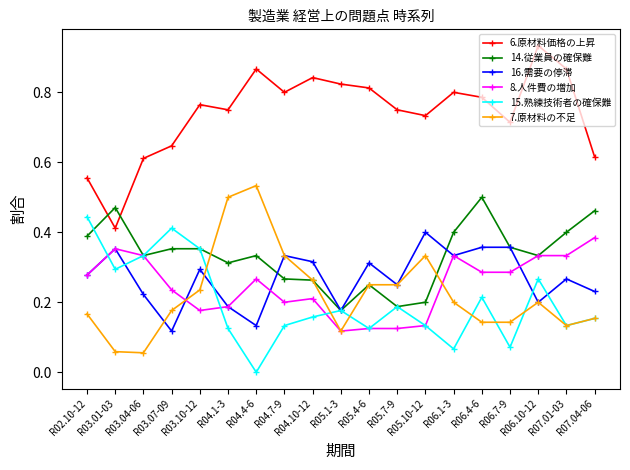

Which series has the largest range (max minus min)?

6.原材料価格の上昇